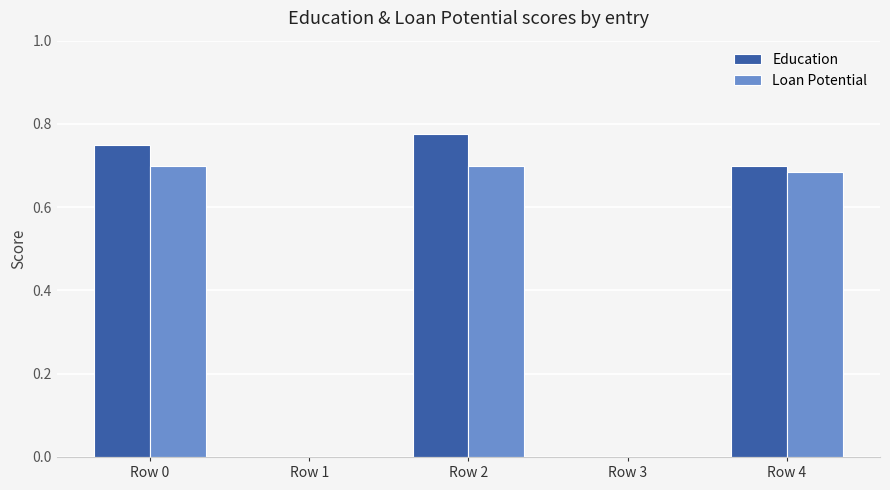

The value of Loan Potential at Row 0 is 0.7. True or false?

True